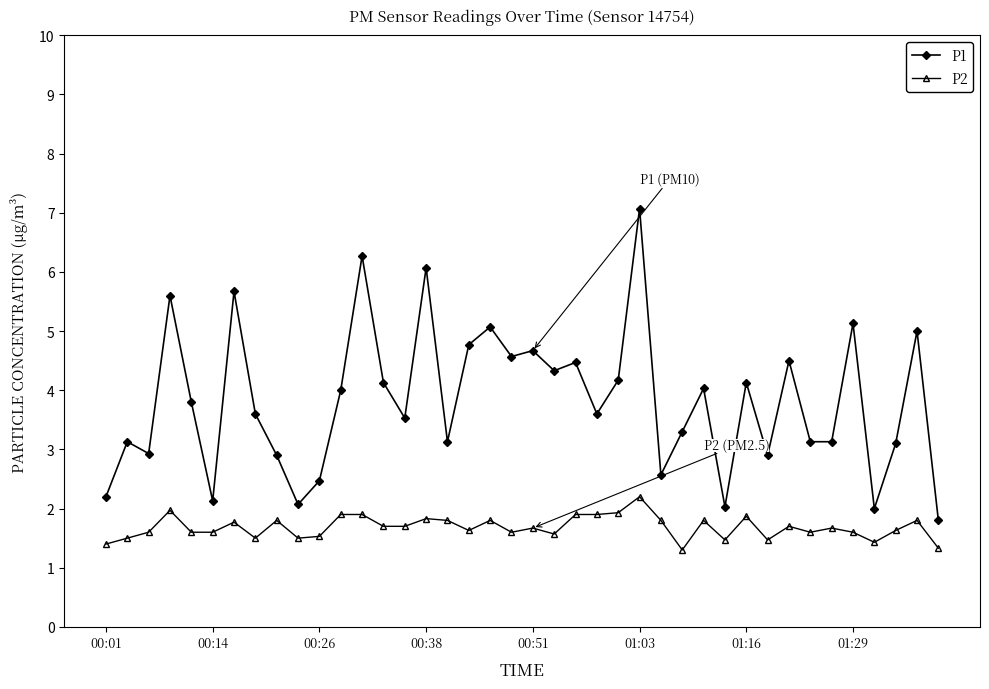

What is the maximum value shown in the chart?

7.1